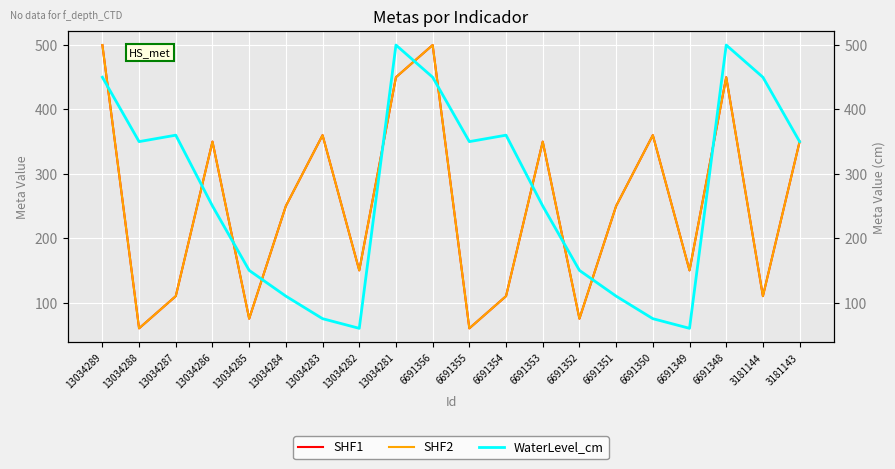

Rank the series by their maximum value, from lowest to highest.

SHF1, SHF2, WaterLevel_cm